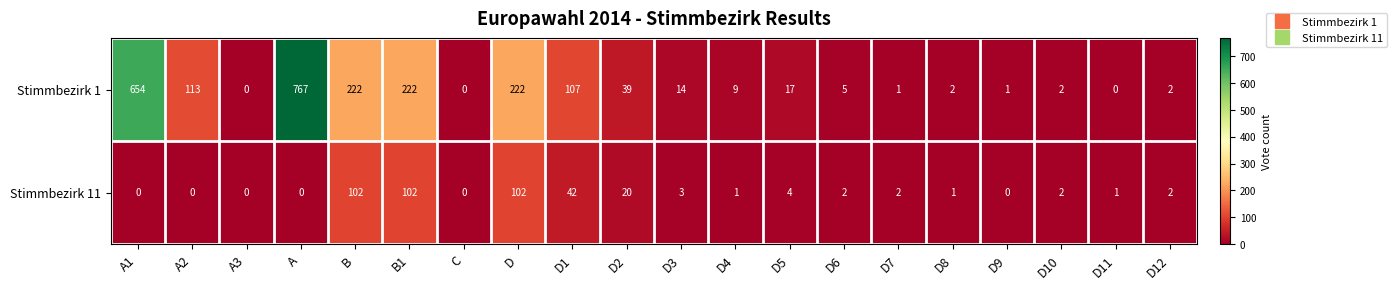

At how many categories does at least one series exceed 472?

2